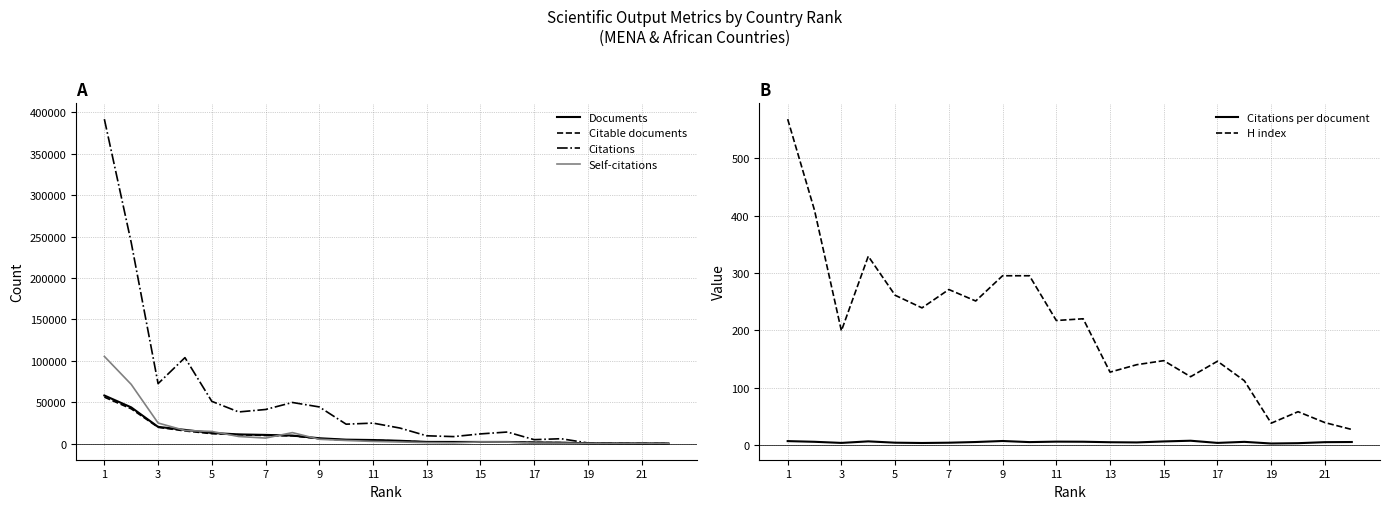

What is the maximum value for Self-citations?

105207